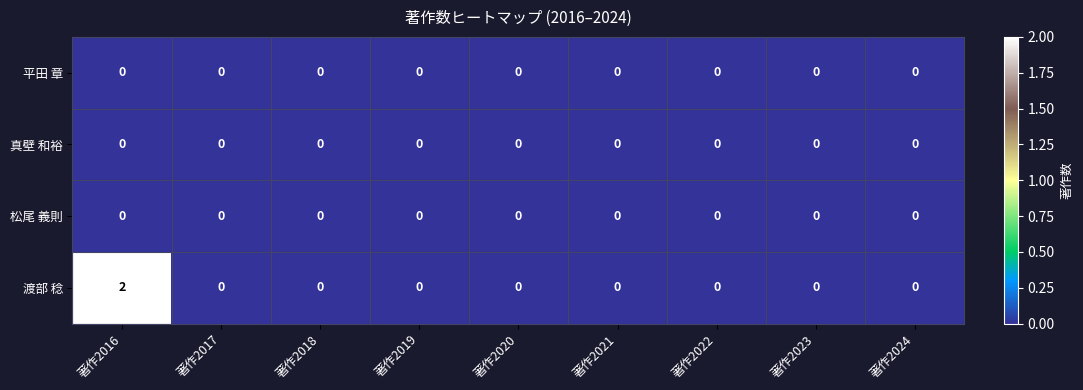

The value of 真壁 和裕 at 著作2020 is 0. True or false?

True